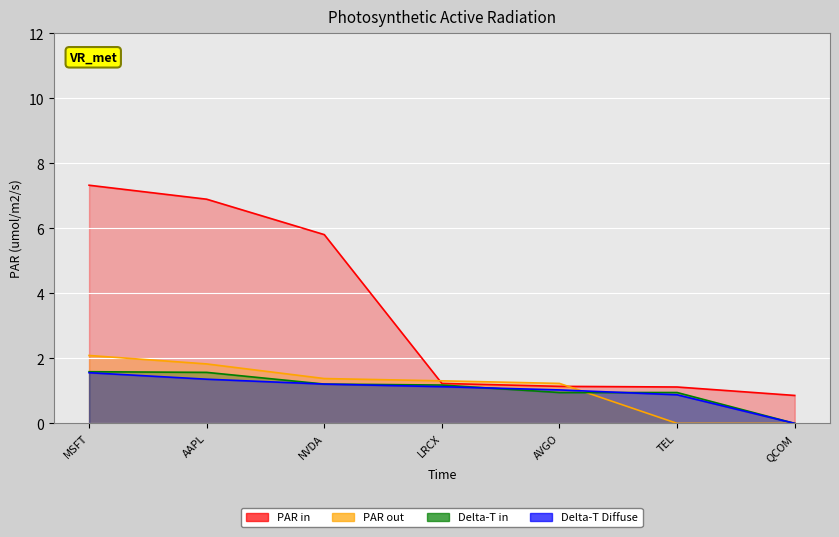

Reading left to right, extract all data points from this chart.

IT: 7.3	6.9	5.8	1.2	1.1	1.1	0.9
Kommunikation: 2.1	1.8	1.4	1.3	1.2	0.0	0.0
Financials: 1.6	1.6	1.2	1.2	0.9	0.9	0.0
Gesundheitsversorgung: 1.6	1.4	1.2	1.1	1.0	0.9	0.0